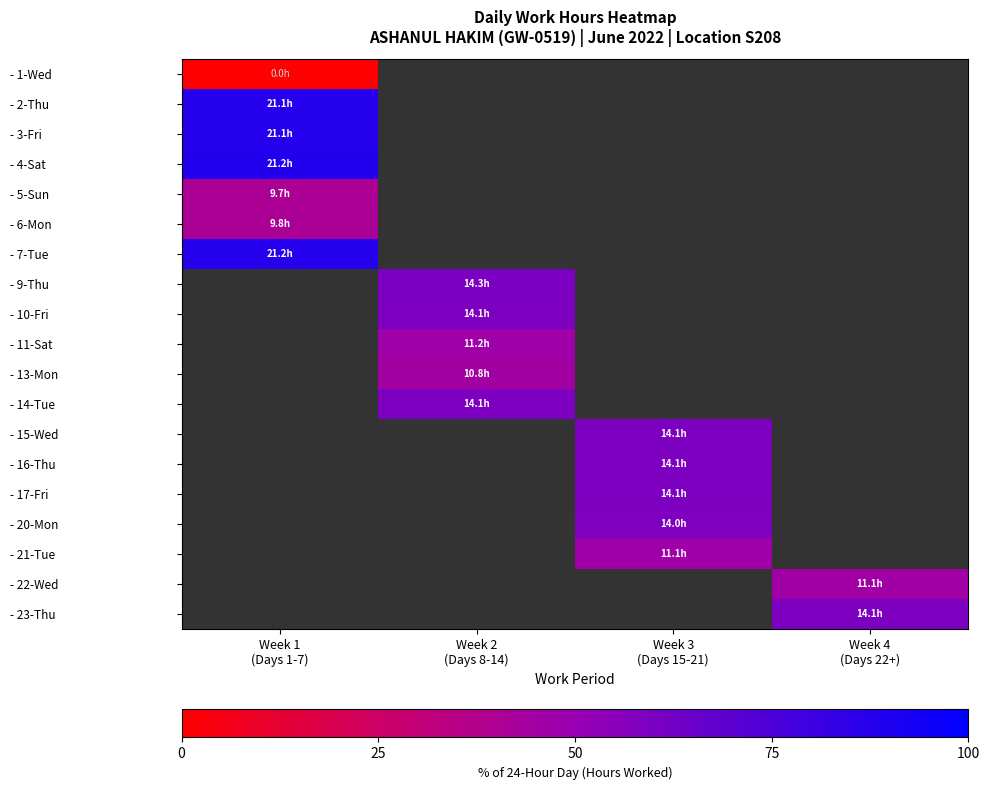

The value of - 16-Thu at Week 3 (Days 15-21) is 81.0. True or false?

False